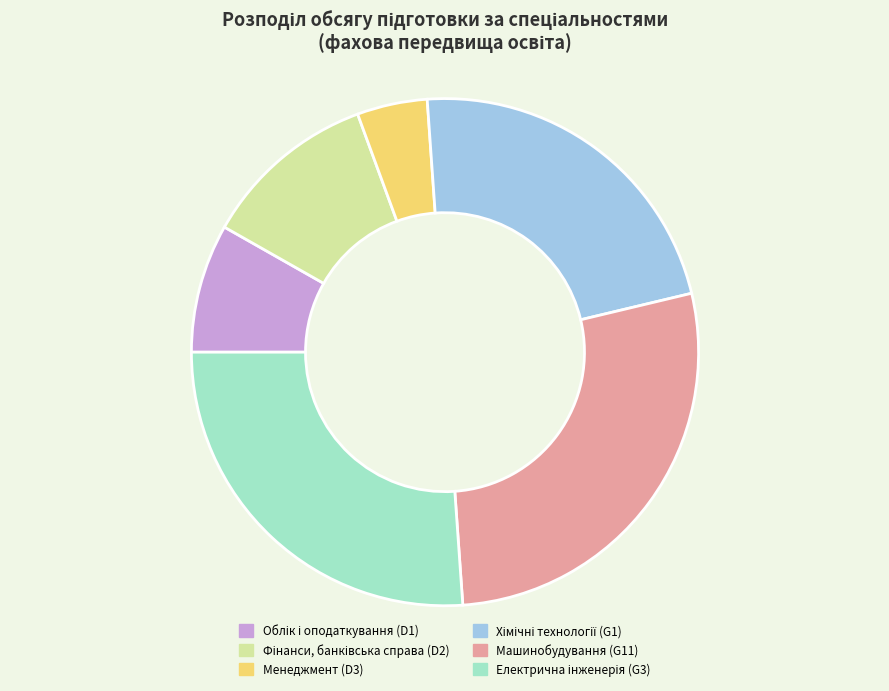

Which slice is the largest?

Машинобудування (G11)